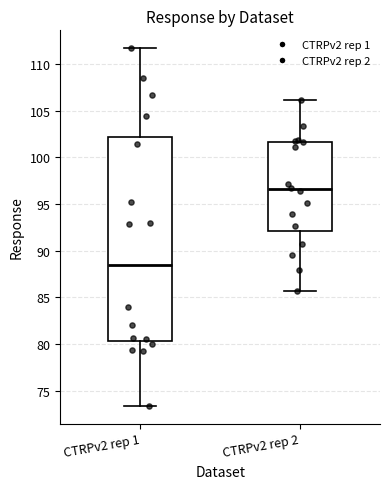

Which box has the lowest median line?

CTRPv2 rep 1